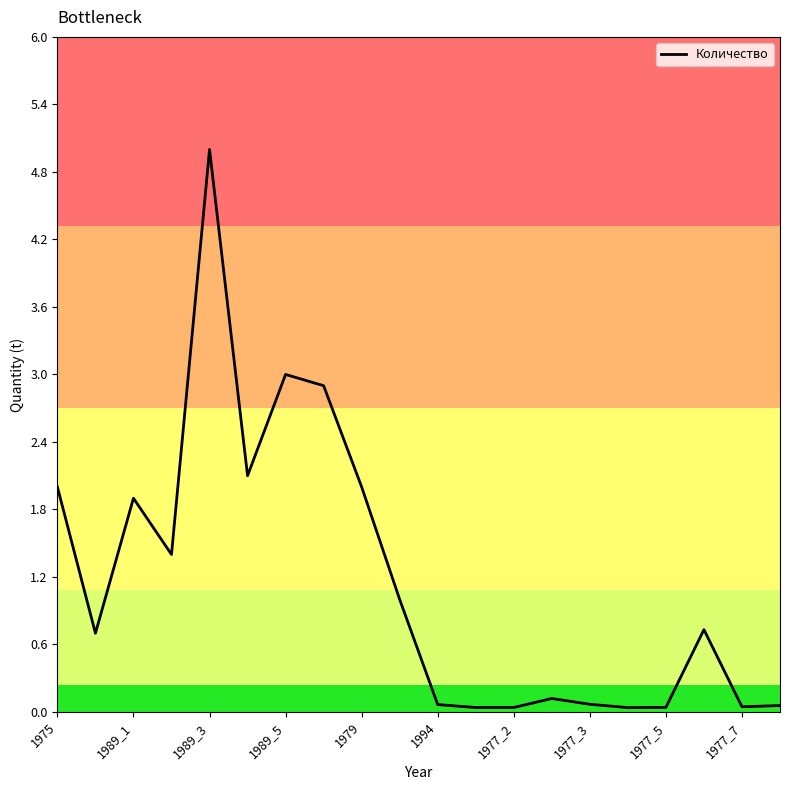

What is the greatest value displayed?

5.0